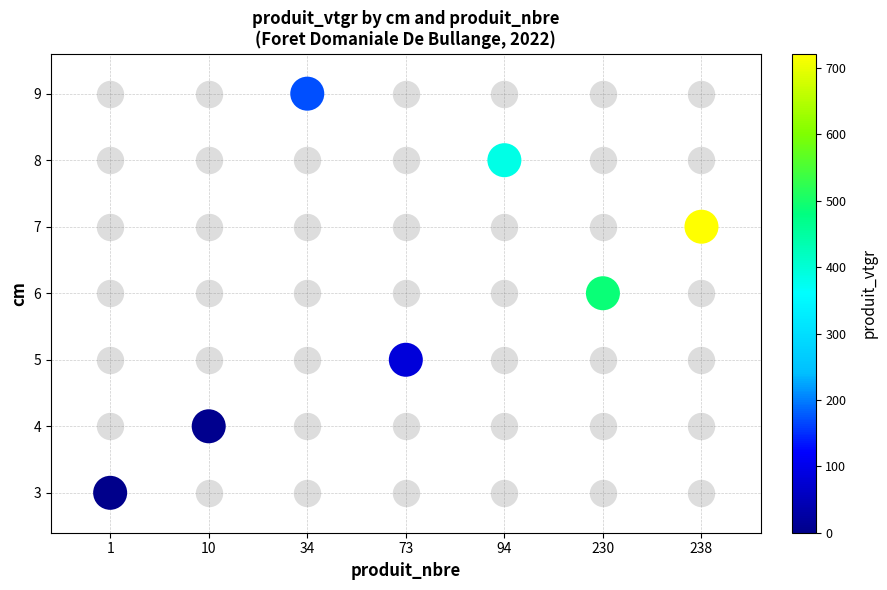

Between 94 and 10, which is larger?

94